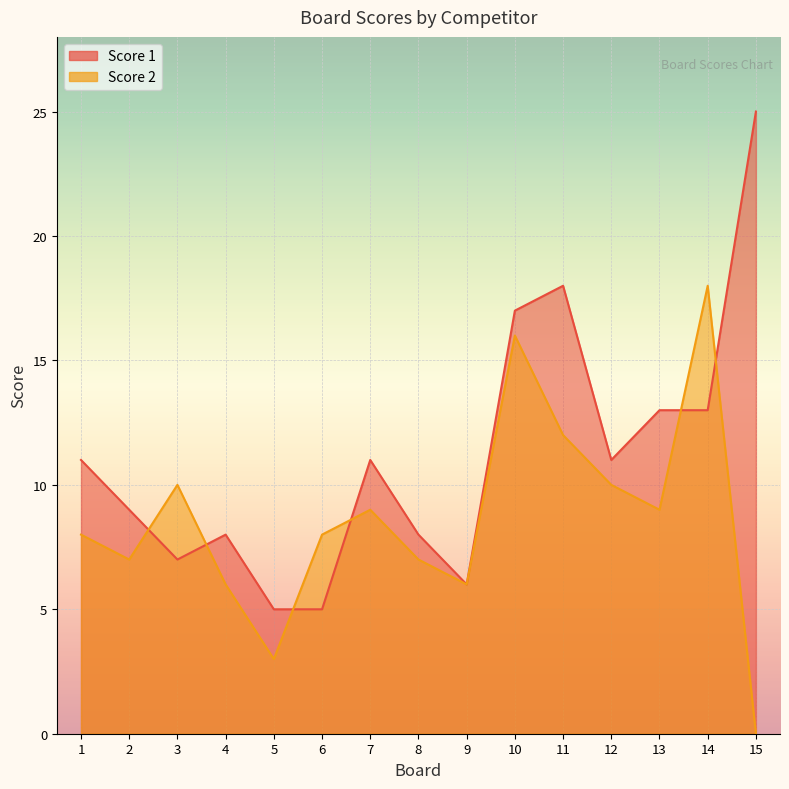

True or false: Score 2 has a value of 6 at 4.

True